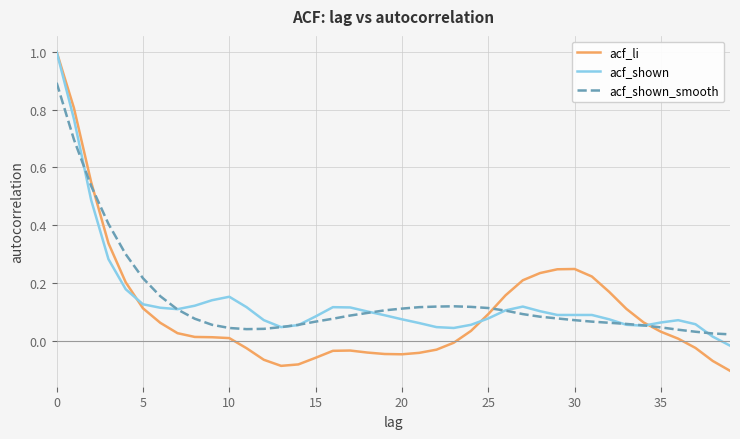

What are all the series names shown in the legend?

acf_li, acf_shown, acf_shown_smooth